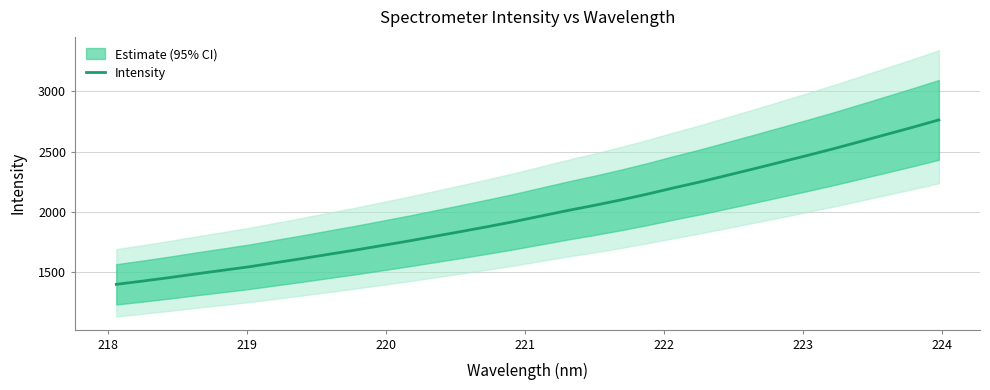

What is the lowest value of the Intensity series?

1396.7